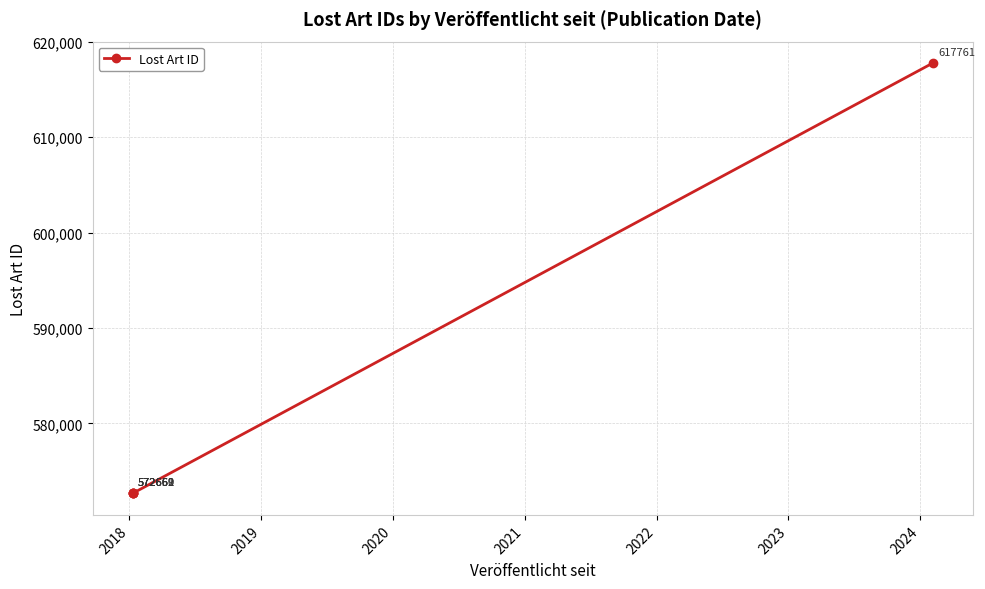

What is the greatest value displayed?

617761